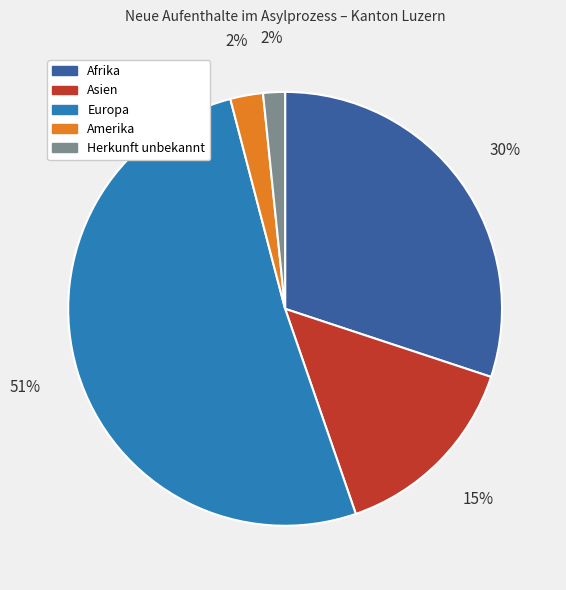

What percentage is the Amerika slice, to the nearest percent?

2%